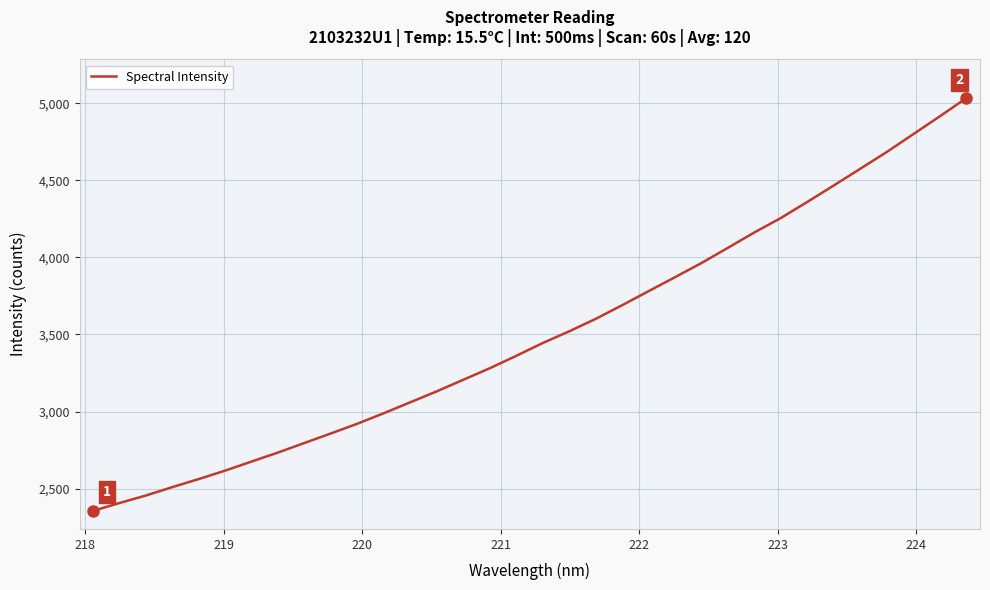

What is the difference between the maximum and minimum values?

2676.1